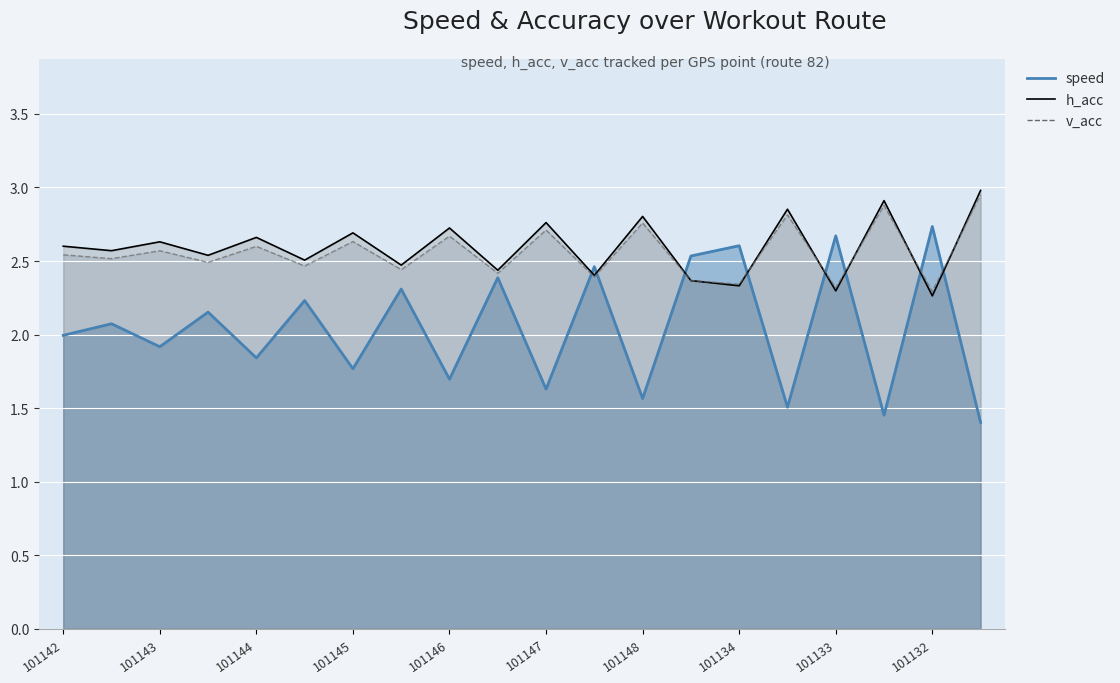

What are all the series names shown in the legend?

speed, h_acc, v_acc